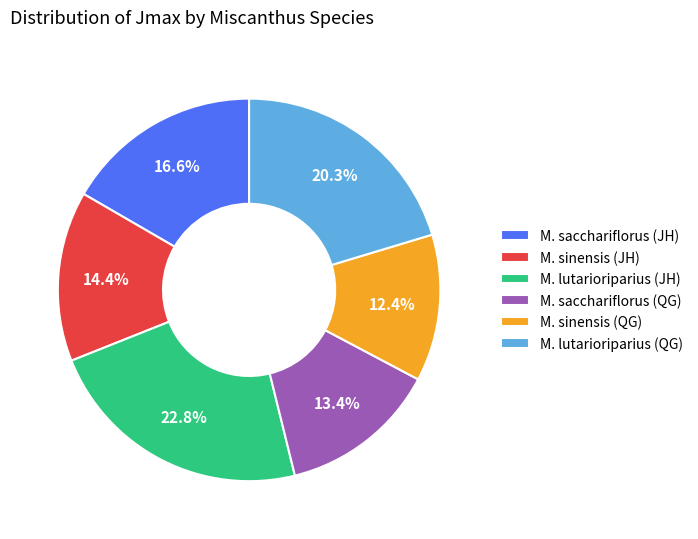

To the nearest percent, what portion does M. lutarioriparius (QG) represent?

20%